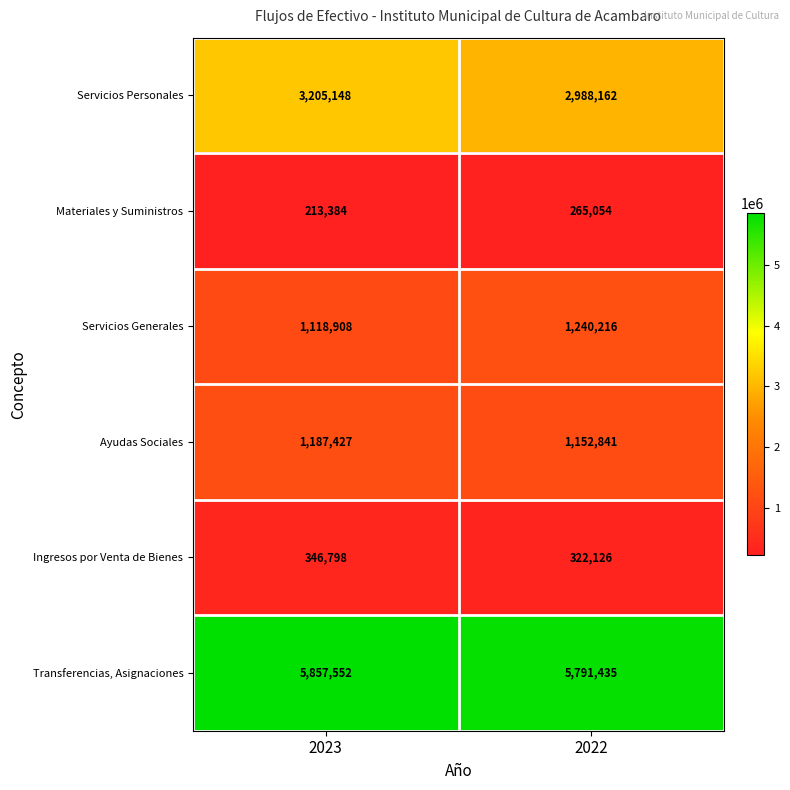

At which category is the sum across all series the highest?

2023